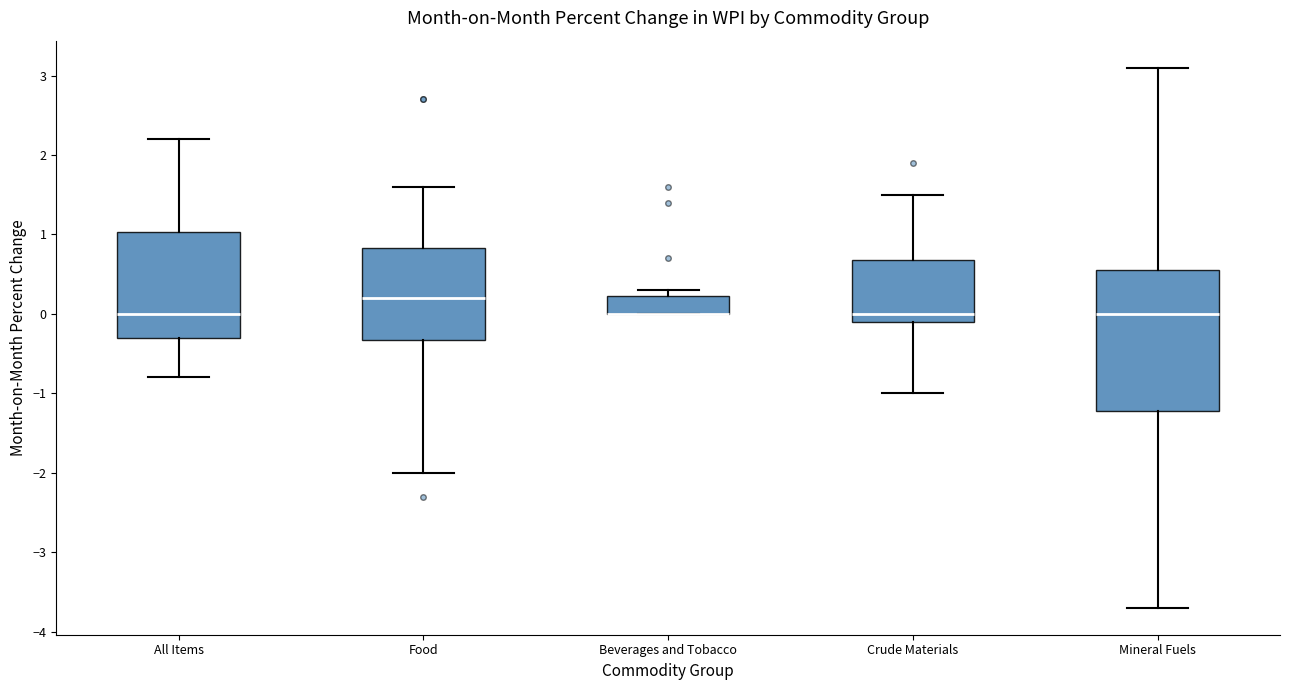

Which box is the tallest, from its lower edge to its upper edge?

Mineral Fuels